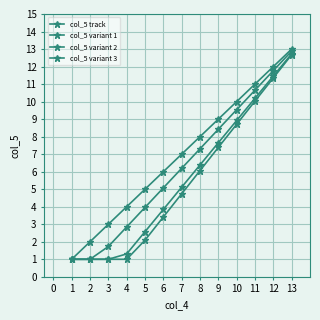

How many data points does each series have?

13